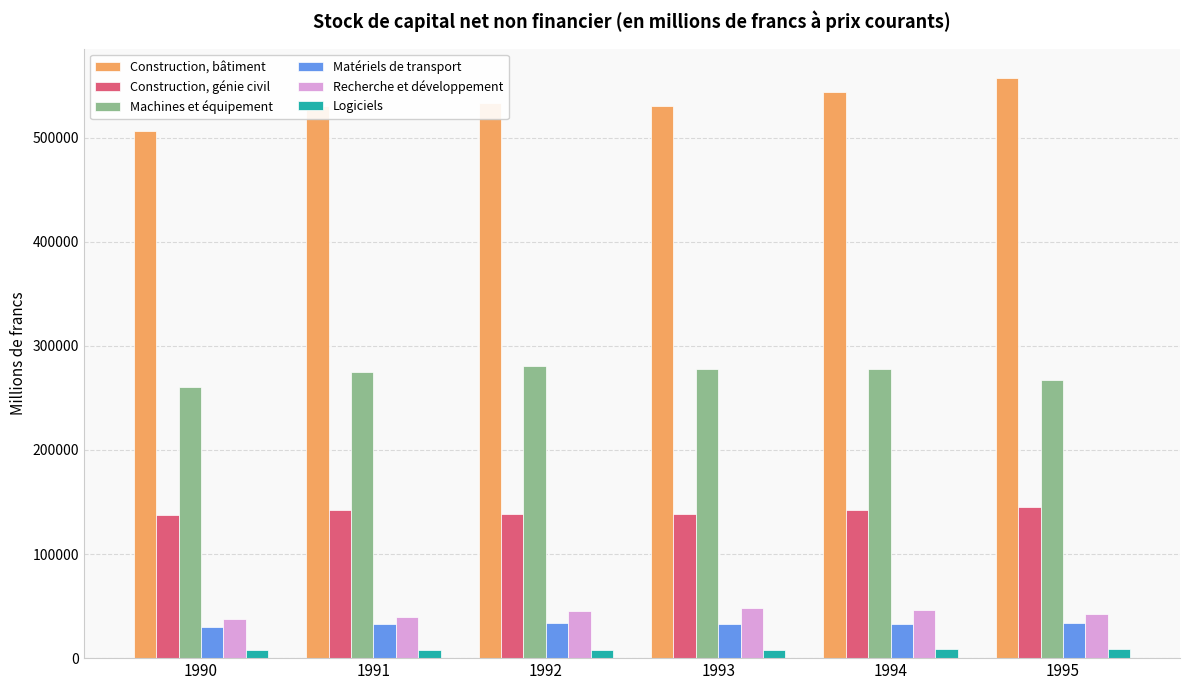

Which series has the largest range (max minus min)?

Construction, bâtiment